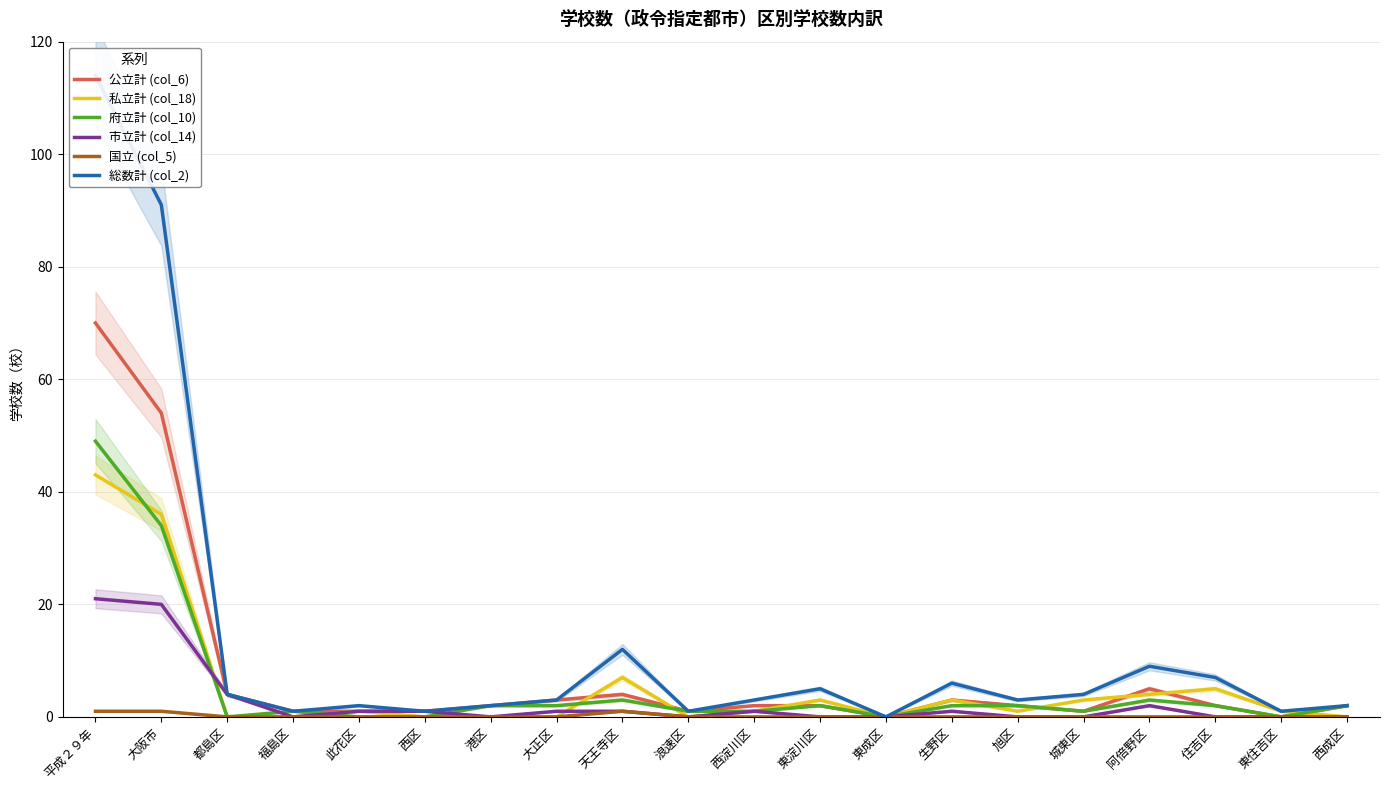

What is the maximum value for 国立 (col_5)?

1